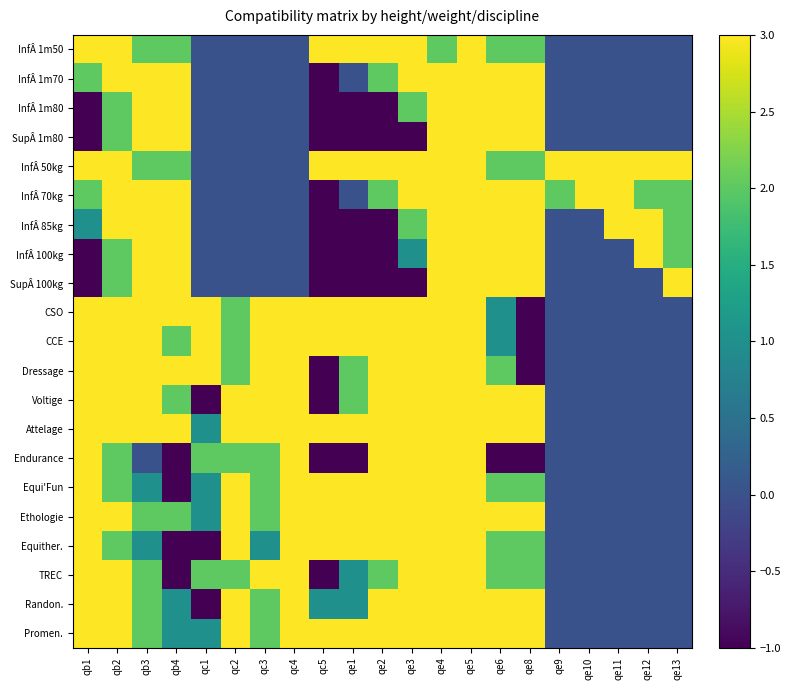

Reading left to right, what are all the values shown in this chart?

InfÂ 1m50: qb1=3	qb2=3	qb3=2	qb4=2	qc1=0	qc2=0	qc3=0	qc4=0	qc5=3	qe1=3	qe2=3	qe3=3	qe4=2	qe5=3	qe6=2	qe8=2	qe9=0	qe10=0	qe11=0	qe12=0	qe13=0
InfÂ 1m70: qb1=2	qb2=3	qb3=3	qb4=3	qc1=0	qc2=0	qc3=0	qc4=0	qc5=-1	qe1=0	qe2=2	qe3=3	qe4=3	qe5=3	qe6=3	qe8=3	qe9=0	qe10=0	qe11=0	qe12=0	qe13=0
InfÂ 1m80: qb1=-1	qb2=2	qb3=3	qb4=3	qc1=0	qc2=0	qc3=0	qc4=0	qc5=-1	qe1=-1	qe2=-1	qe3=2	qe4=3	qe5=3	qe6=3	qe8=3	qe9=0	qe10=0	qe11=0	qe12=0	qe13=0
SupÂ 1m80: qb1=-1	qb2=2	qb3=3	qb4=3	qc1=0	qc2=0	qc3=0	qc4=0	qc5=-1	qe1=-1	qe2=-1	qe3=-1	qe4=3	qe5=3	qe6=3	qe8=3	qe9=0	qe10=0	qe11=0	qe12=0	qe13=0
InfÂ 50kg: qb1=3	qb2=3	qb3=2	qb4=2	qc1=0	qc2=0	qc3=0	qc4=0	qc5=3	qe1=3	qe2=3	qe3=3	qe4=3	qe5=3	qe6=2	qe8=2	qe9=3	qe10=3	qe11=3	qe12=3	qe13=3
InfÂ 70kg: qb1=2	qb2=3	qb3=3	qb4=3	qc1=0	qc2=0	qc3=0	qc4=0	qc5=-1	qe1=0	qe2=2	qe3=3	qe4=3	qe5=3	qe6=3	qe8=3	qe9=2	qe10=3	qe11=3	qe12=2	qe13=2
InfÂ 85kg: qb1=1	qb2=3	qb3=3	qb4=3	qc1=0	qc2=0	qc3=0	qc4=0	qc5=-1	qe1=-1	qe2=-1	qe3=2	qe4=3	qe5=3	qe6=3	qe8=3	qe9=0	qe10=0	qe11=3	qe12=3	qe13=2
InfÂ 100kg: qb1=-1	qb2=2	qb3=3	qb4=3	qc1=0	qc2=0	qc3=0	qc4=0	qc5=-1	qe1=-1	qe2=-1	qe3=1	qe4=3	qe5=3	qe6=3	qe8=3	qe9=0	qe10=0	qe11=0	qe12=3	qe13=2
SupÂ 100kg: qb1=-1	qb2=2	qb3=3	qb4=3	qc1=0	qc2=0	qc3=0	qc4=0	qc5=-1	qe1=-1	qe2=-1	qe3=-1	qe4=3	qe5=3	qe6=3	qe8=3	qe9=0	qe10=0	qe11=0	qe12=0	qe13=3
CSO: qb1=3	qb2=3	qb3=3	qb4=3	qc1=3	qc2=2	qc3=3	qc4=3	qc5=3	qe1=3	qe2=3	qe3=3	qe4=3	qe5=3	qe6=1	qe8=-1	qe9=0	qe10=0	qe11=0	qe12=0	qe13=0
CCE: qb1=3	qb2=3	qb3=3	qb4=2	qc1=3	qc2=2	qc3=3	qc4=3	qc5=3	qe1=3	qe2=3	qe3=3	qe4=3	qe5=3	qe6=1	qe8=-1	qe9=0	qe10=0	qe11=0	qe12=0	qe13=0
Dressage: qb1=3	qb2=3	qb3=3	qb4=3	qc1=3	qc2=2	qc3=3	qc4=3	qc5=-1	qe1=2	qe2=3	qe3=3	qe4=3	qe5=3	qe6=2	qe8=-1	qe9=0	qe10=0	qe11=0	qe12=0	qe13=0
Voltige: qb1=3	qb2=3	qb3=3	qb4=2	qc1=-1	qc2=3	qc3=3	qc4=3	qc5=-1	qe1=2	qe2=3	qe3=3	qe4=3	qe5=3	qe6=3	qe8=3	qe9=0	qe10=0	qe11=0	qe12=0	qe13=0
Attelage: qb1=3	qb2=3	qb3=3	qb4=3	qc1=1	qc2=3	qc3=3	qc4=3	qc5=3	qe1=3	qe2=3	qe3=3	qe4=3	qe5=3	qe6=3	qe8=3	qe9=0	qe10=0	qe11=0	qe12=0	qe13=0
Endurance: qb1=3	qb2=2	qb3=0	qb4=-1	qc1=2	qc2=2	qc3=2	qc4=3	qc5=-1	qe1=-1	qe2=3	qe3=3	qe4=3	qe5=3	qe6=-1	qe8=-1	qe9=0	qe10=0	qe11=0	qe12=0	qe13=0
Equi'Fun: qb1=3	qb2=2	qb3=1	qb4=-1	qc1=1	qc2=3	qc3=2	qc4=3	qc5=3	qe1=3	qe2=3	qe3=3	qe4=3	qe5=3	qe6=2	qe8=2	qe9=0	qe10=0	qe11=0	qe12=0	qe13=0
Ethologie: qb1=3	qb2=3	qb3=2	qb4=2	qc1=1	qc2=3	qc3=2	qc4=3	qc5=3	qe1=3	qe2=3	qe3=3	qe4=3	qe5=3	qe6=3	qe8=3	qe9=0	qe10=0	qe11=0	qe12=0	qe13=0
Equither.: qb1=3	qb2=2	qb3=1	qb4=-1	qc1=-1	qc2=3	qc3=1	qc4=3	qc5=3	qe1=3	qe2=3	qe3=3	qe4=3	qe5=3	qe6=2	qe8=2	qe9=0	qe10=0	qe11=0	qe12=0	qe13=0
TREC: qb1=3	qb2=3	qb3=2	qb4=-1	qc1=2	qc2=2	qc3=3	qc4=3	qc5=-1	qe1=1	qe2=2	qe3=3	qe4=3	qe5=3	qe6=2	qe8=2	qe9=0	qe10=0	qe11=0	qe12=0	qe13=0
Randon.: qb1=3	qb2=3	qb3=2	qb4=1	qc1=-1	qc2=3	qc3=2	qc4=3	qc5=1	qe1=1	qe2=3	qe3=3	qe4=3	qe5=3	qe6=3	qe8=3	qe9=0	qe10=0	qe11=0	qe12=0	qe13=0
Promen.: qb1=3	qb2=3	qb3=2	qb4=1	qc1=1	qc2=3	qc3=2	qc4=3	qc5=3	qe1=3	qe2=3	qe3=3	qe4=3	qe5=3	qe6=3	qe8=3	qe9=0	qe10=0	qe11=0	qe12=0	qe13=0